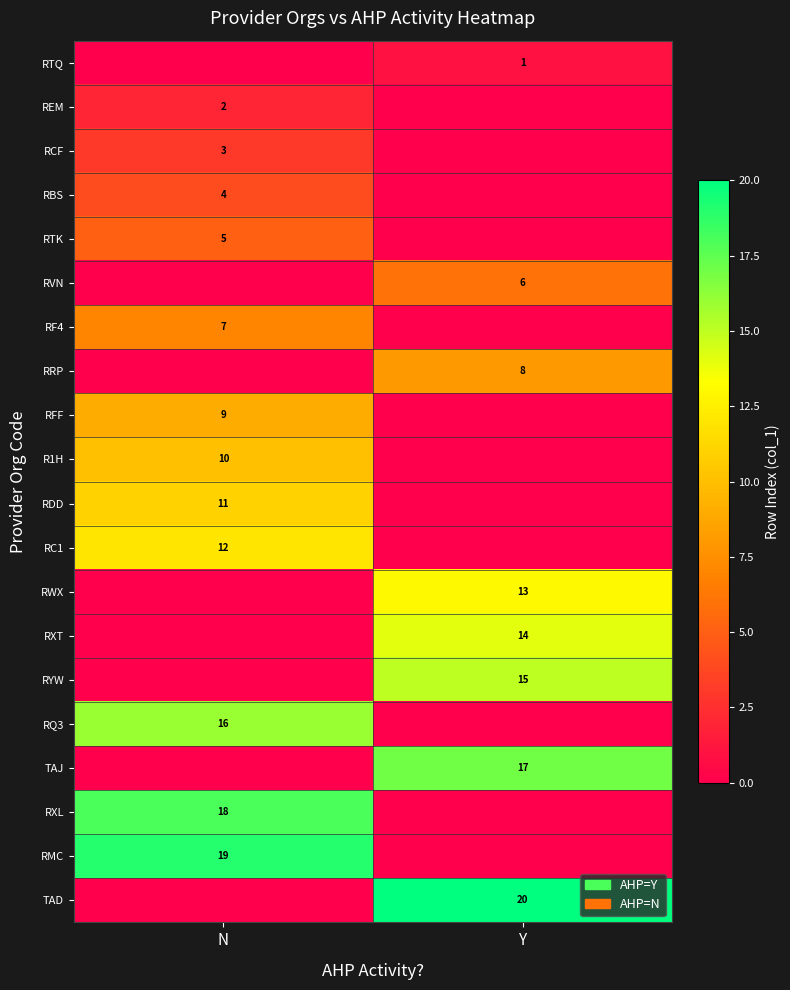

True or false: RCF has a value of 4 at N.

False